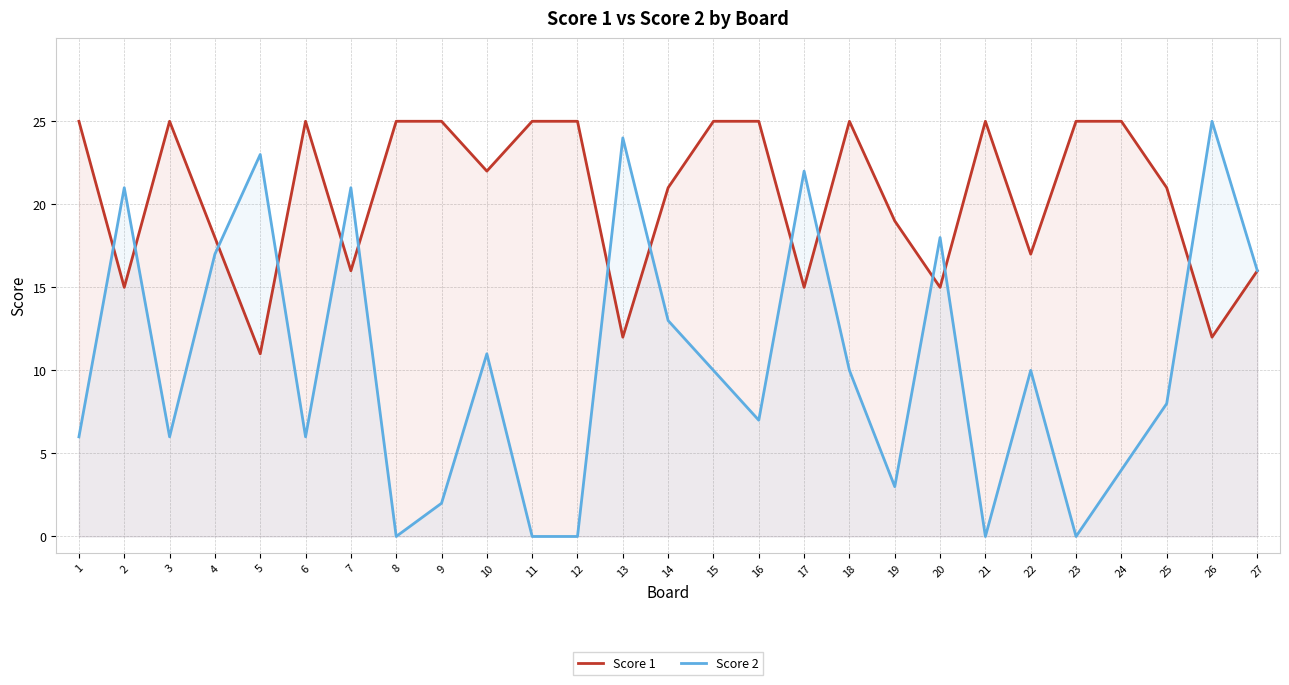

How many data points in Score 2 are above 10?

11